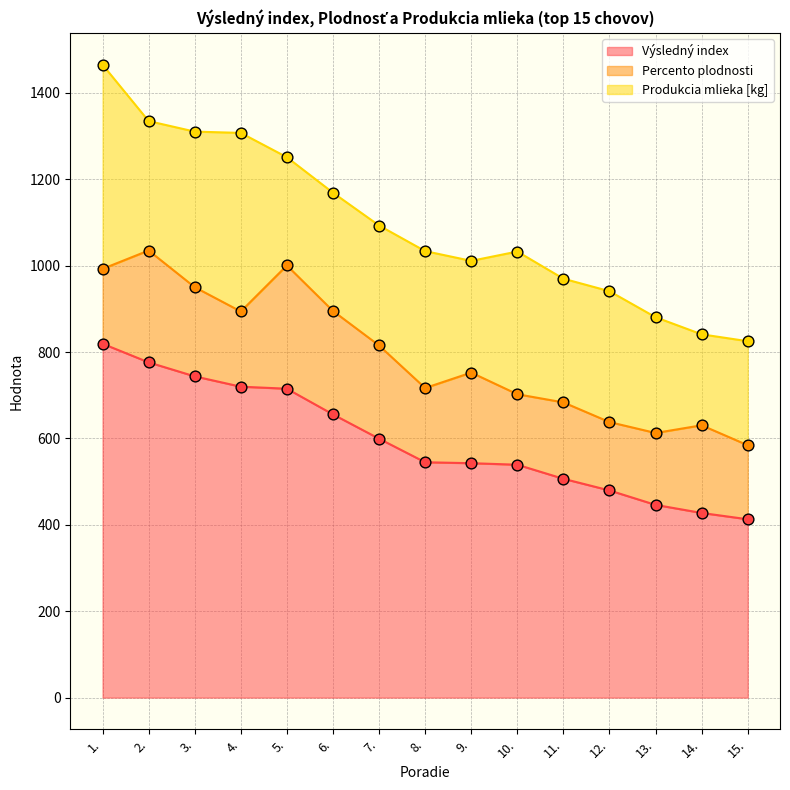

What are all the series names shown in the legend?

Výsledný index, Percento plodnosti, Produkcia mlieka [kg]